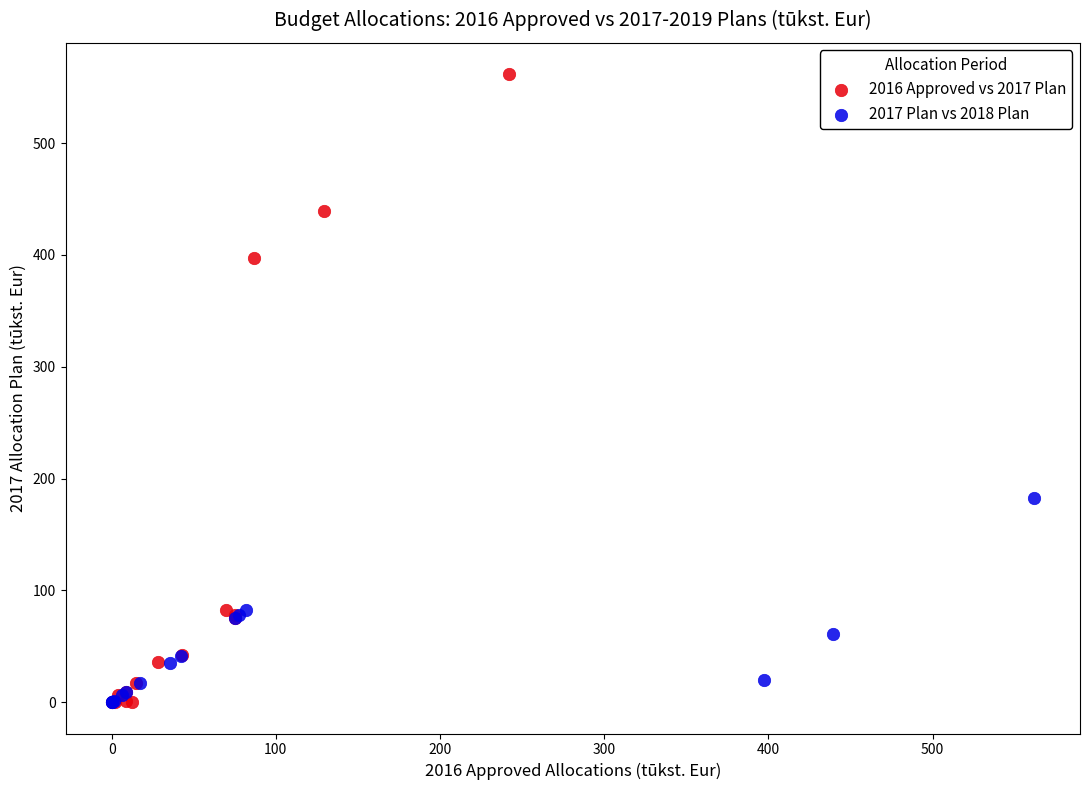

What are all the series names shown in the legend?

2016 Approved vs 2017 Plan, 2017 Plan vs 2018 Plan